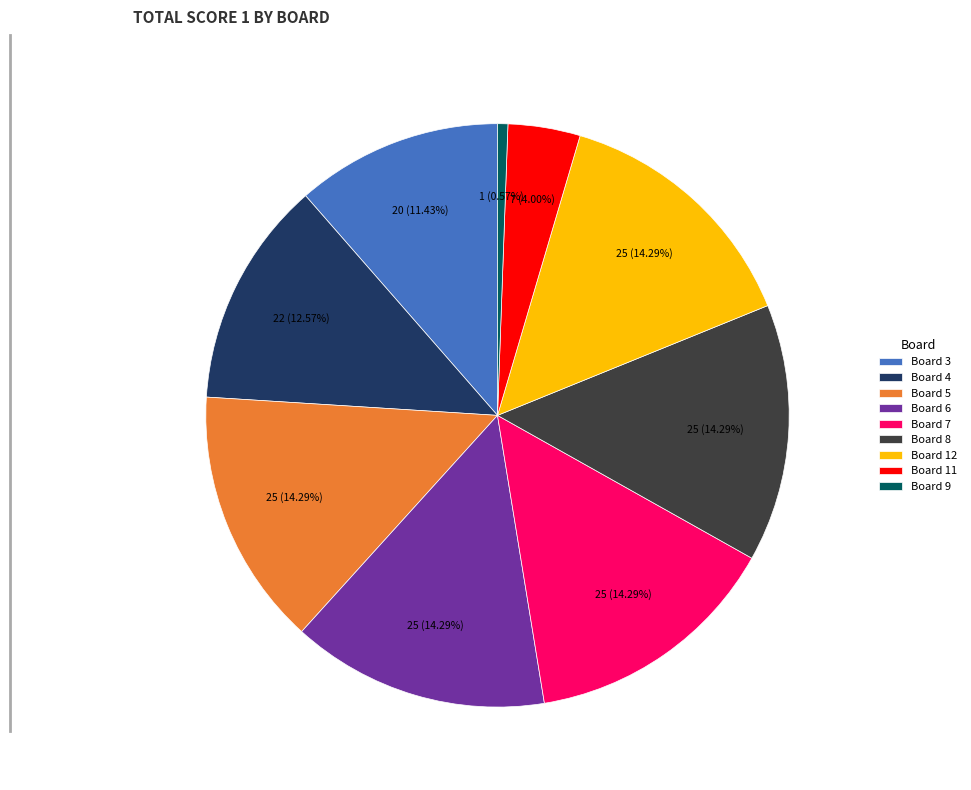

Is there a majority slice in this chart?

No